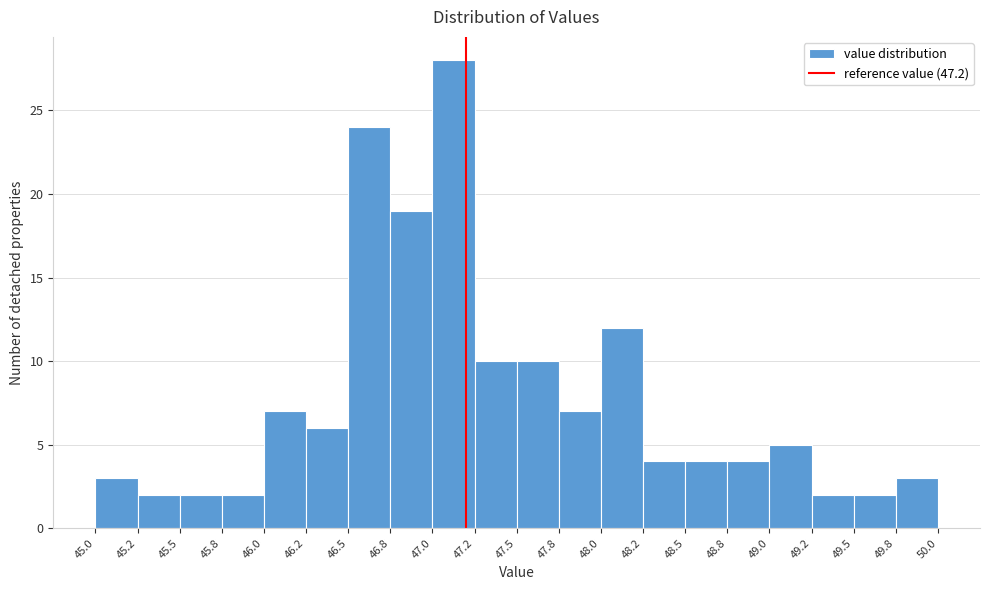

How tall is the bar that spans 47.0 to 47.2 on the x-axis? The values are not printed on the chart, so give them approximately, as read against the axis.

28